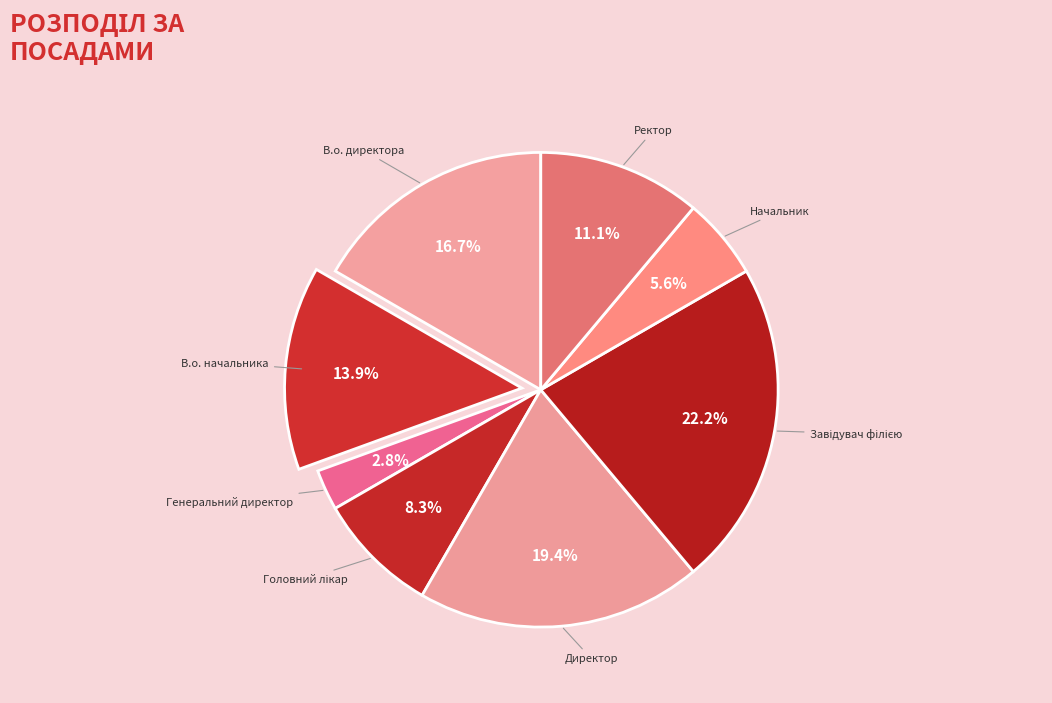

How many segments does this pie chart have?

8